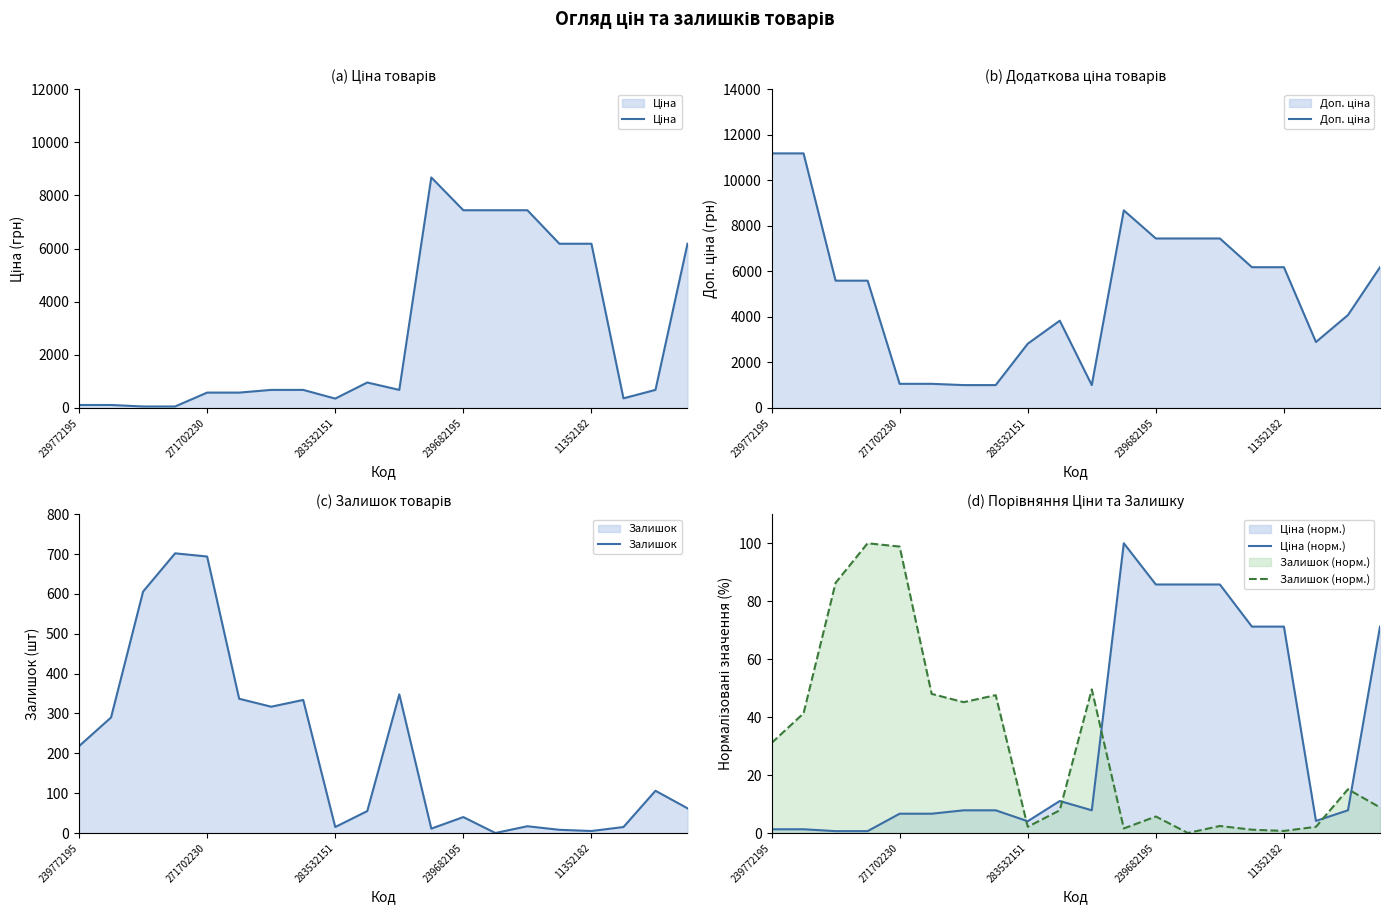

Is it true that Залишок equals 372 at 271702230?

False